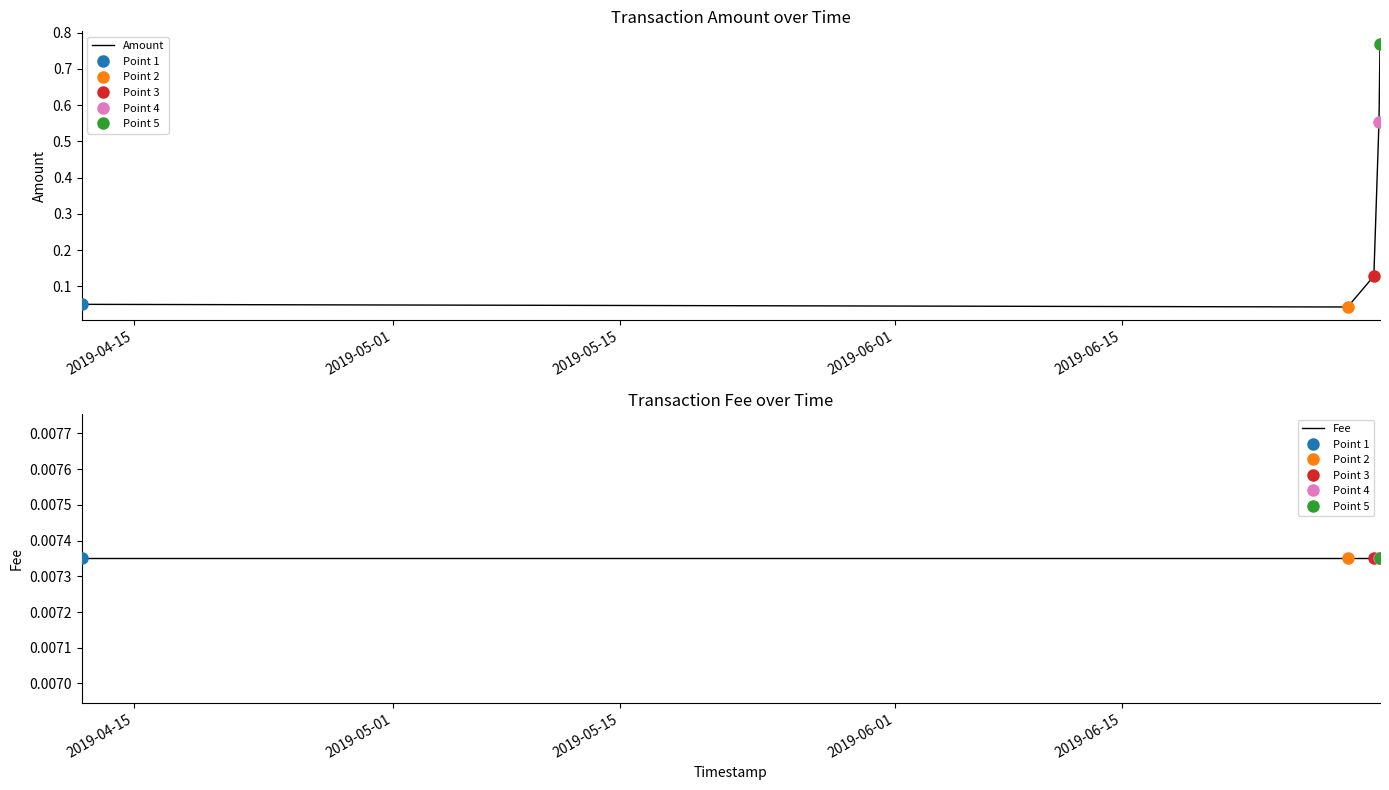

At how many categories does at least one series exceed 0?

5